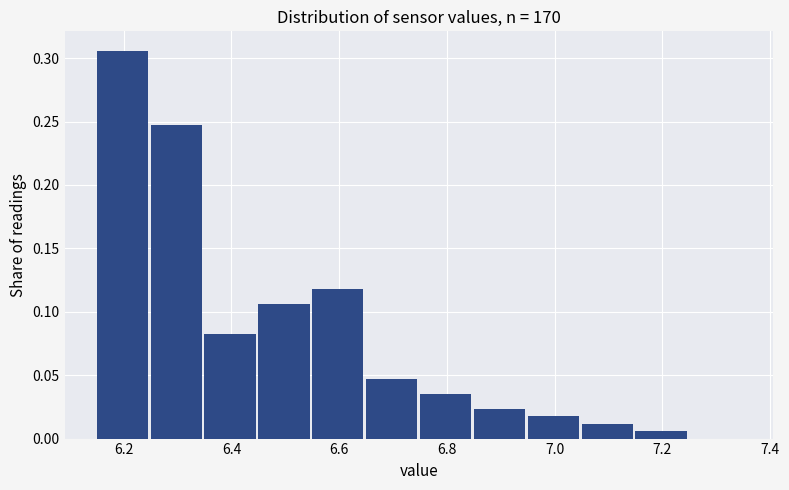

Reading left to right, transcribe this chart: for each bar, give the range it covers on the x-axis and its height. Neither the bar edges nor the heights are printed on the chart, so give them approximately, as read against the axes.

6.15 to 6.25: 0.305
6.25 to 6.35: 0.245
6.35 to 6.45: 0.080
6.45 to 6.55: 0.105
6.55 to 6.65: 0.120
6.65 to 6.75: 0.045
6.75 to 6.85: 0.035
6.85 to 6.95: 0.025
6.95 to 7.05: 0.020
7.05 to 7.15: 0.010
7.15 to 7.25: 0.005
7.25 to 7.35: 0